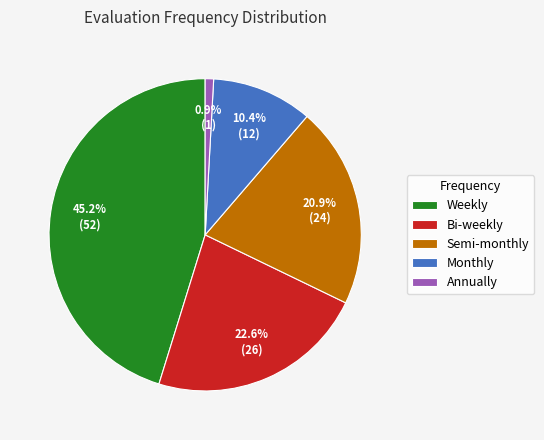

To the nearest percent, what is the difference between the largest and smallest slice percentages?

44%